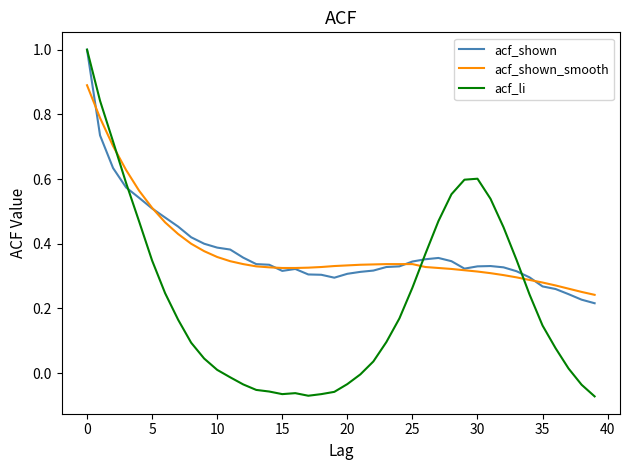

Which series has the widest spread of values?

acf_li